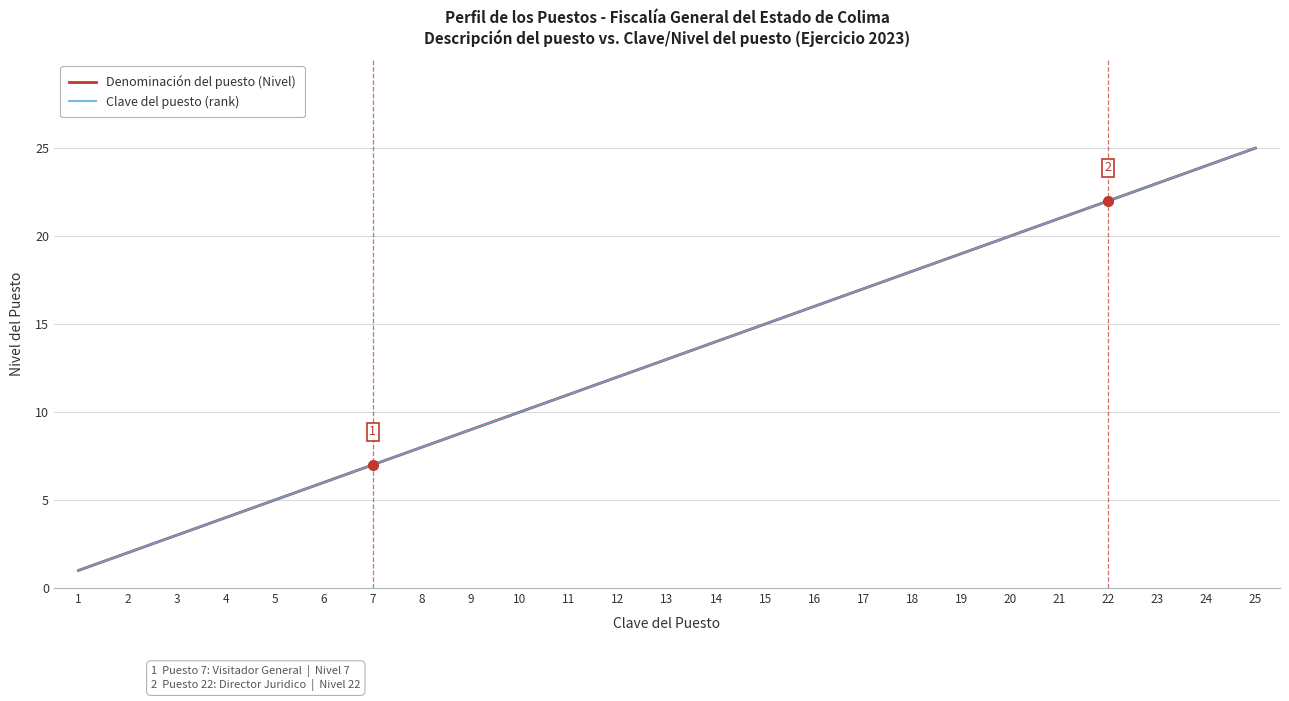

List the labels in order of Denominación del puesto (Nivel) value, largest first.

25, 24, 23, 22, 21, 20, 19, 18, 17, 16, 15, 14, 13, 12, 11, 10, 9, 8, 7, 6, 5, 4, 3, 2, 1